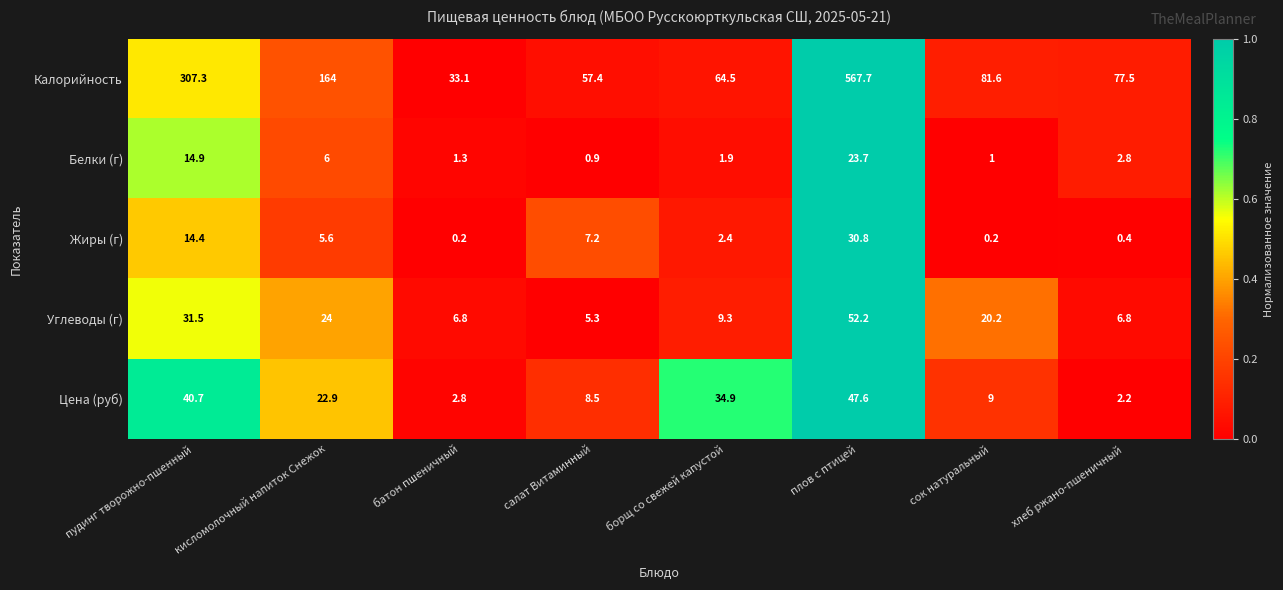

The value of Цена (руб) at хлеб ржано-пшеничный is 2.2. True or false?

True